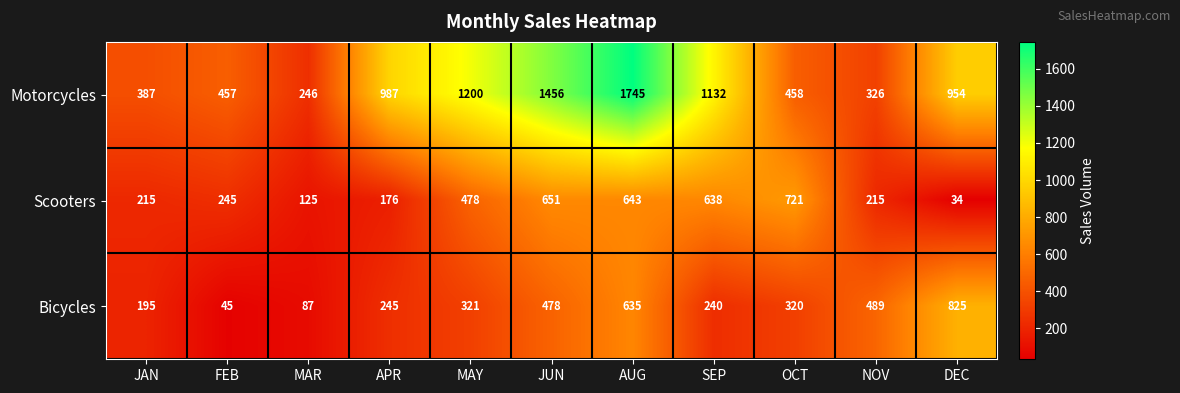

What is the difference between the highest and lowest values at OCT?

401